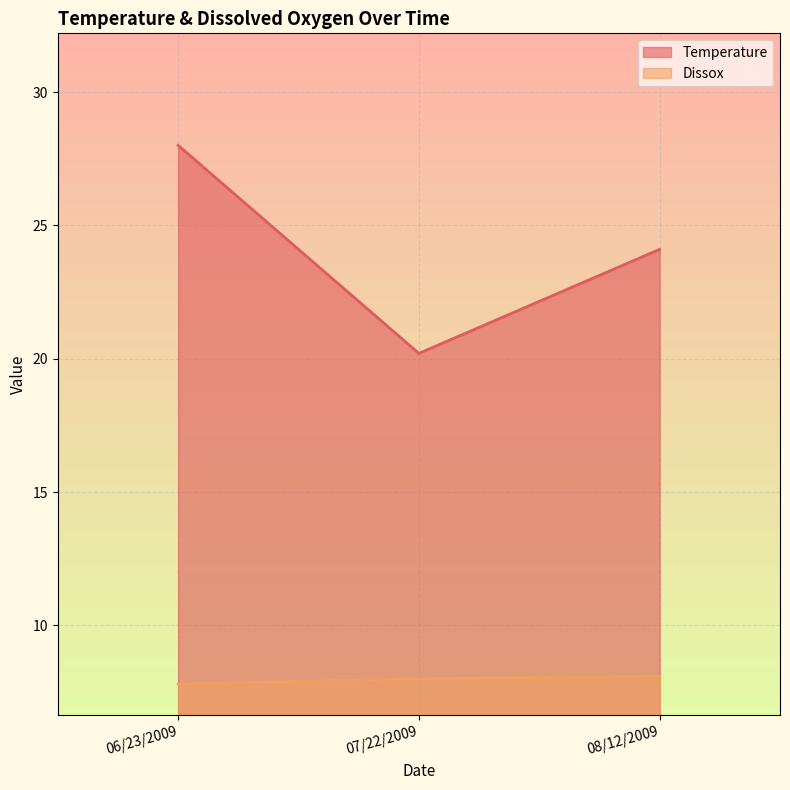

Which category has the lowest value across all series?

06/23/2009